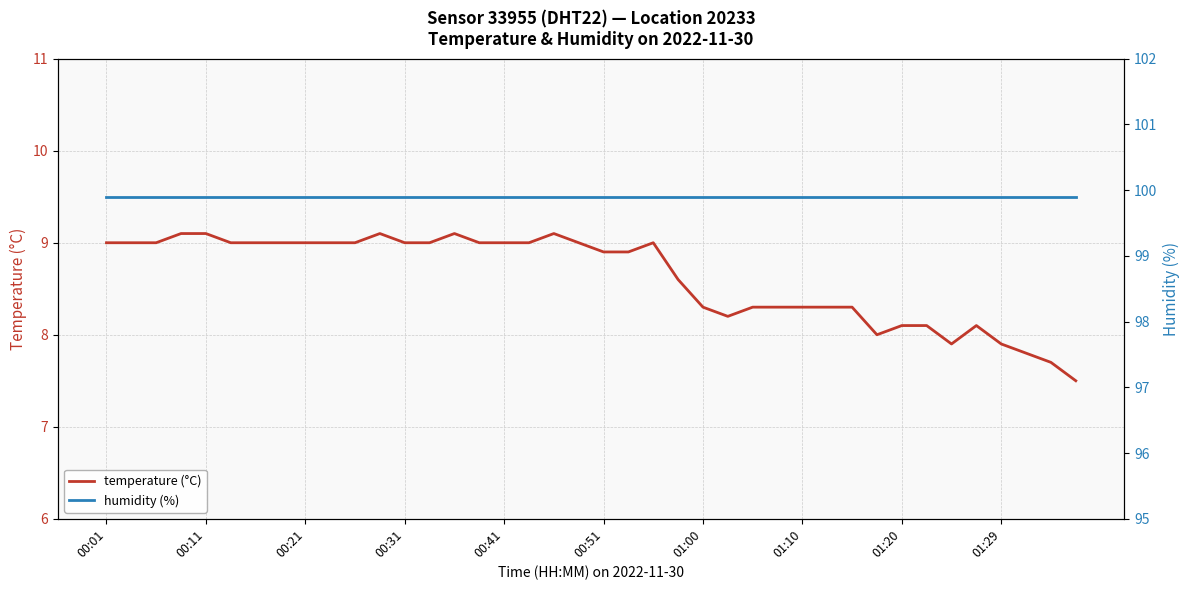

Rank the series by their average value, from highest to lowest.

humidity (%), temperature (°C)